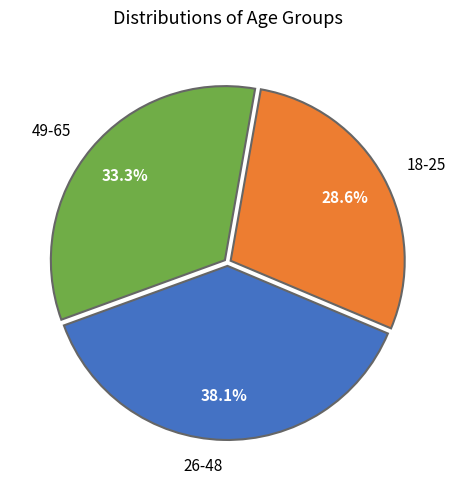

Is there a majority slice in this chart?

No